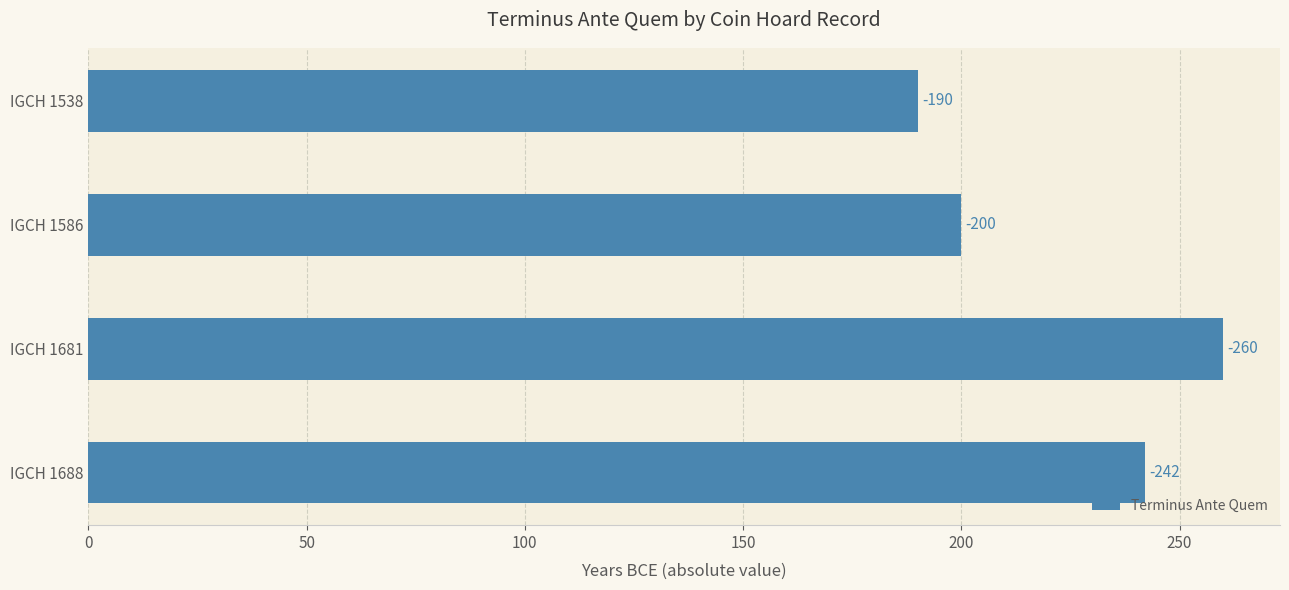

Are the bars horizontal?

Yes